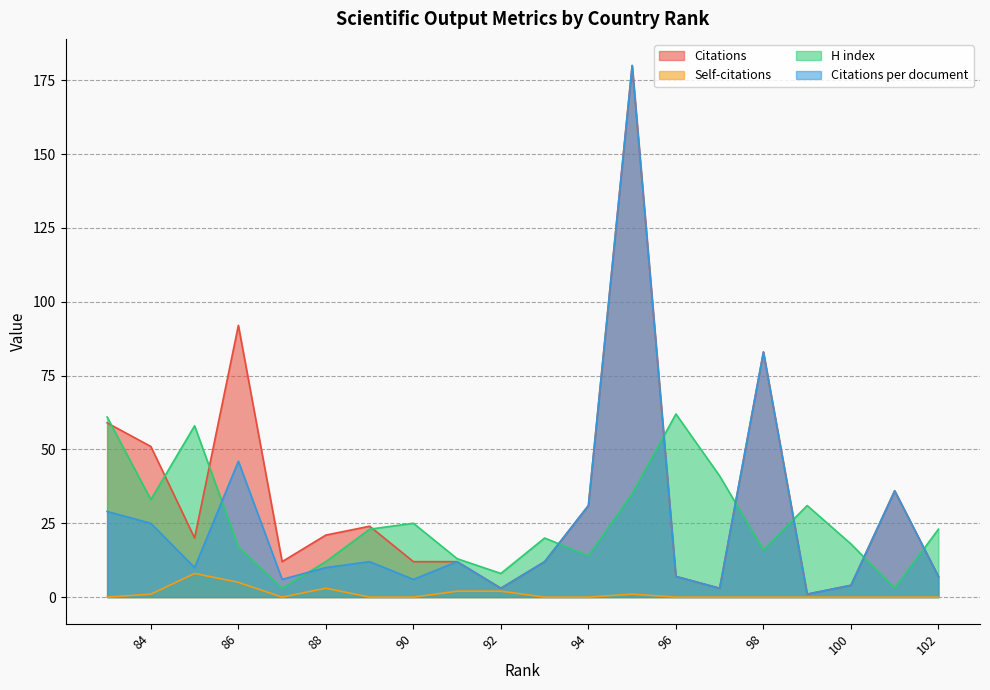

Which series ends up on top after the final intersection of Citations per document and H index?

H index